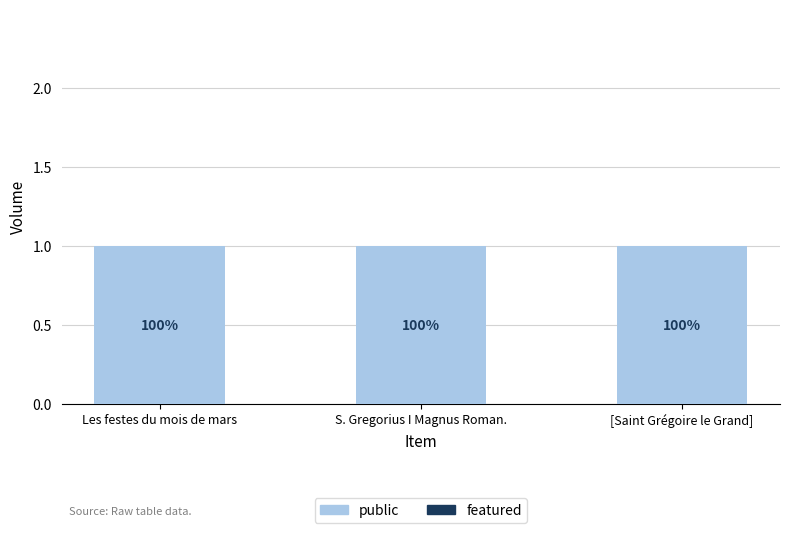

What is the value of the public bar at the 1st from the left?

1